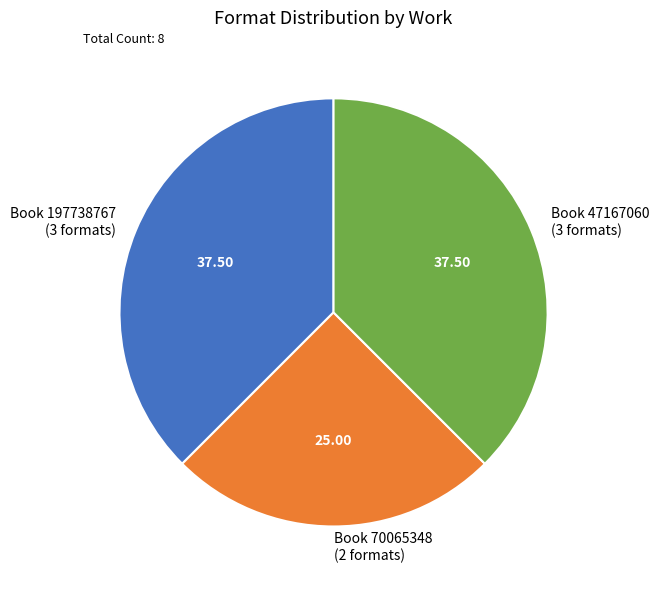

What is the smallest slice in the pie chart?

Book 70065348 (2 formats)